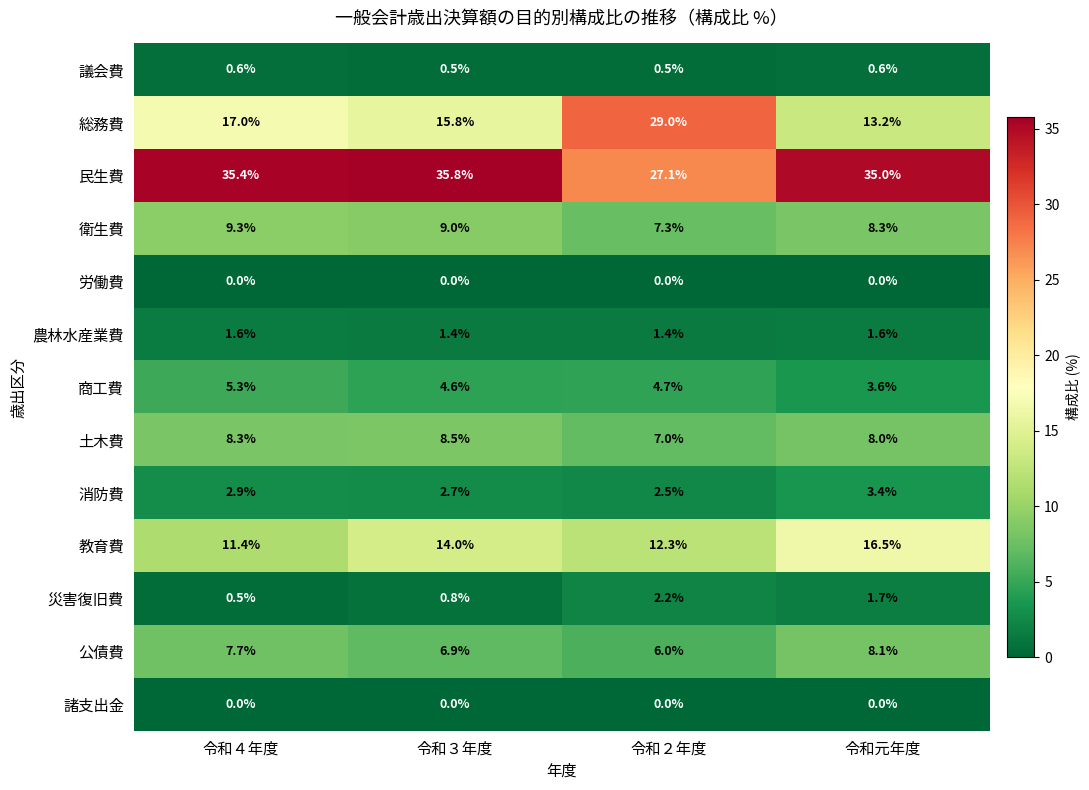

Count the number of data series in this chart.

13